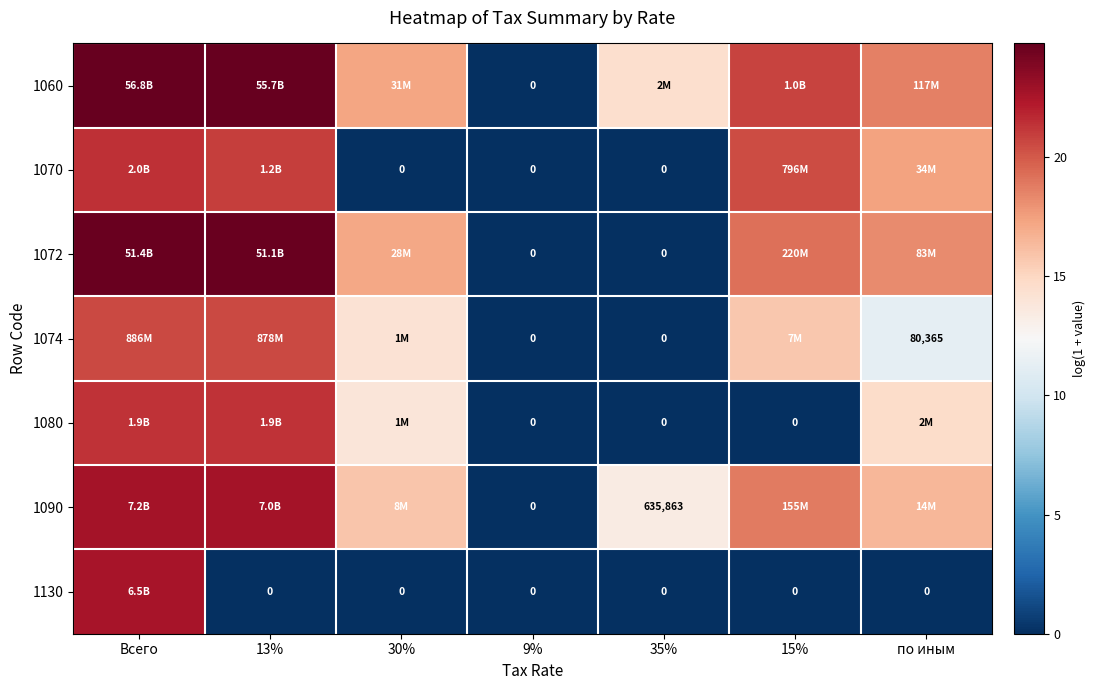

Which has a higher value, по иным or Всего?

Всего